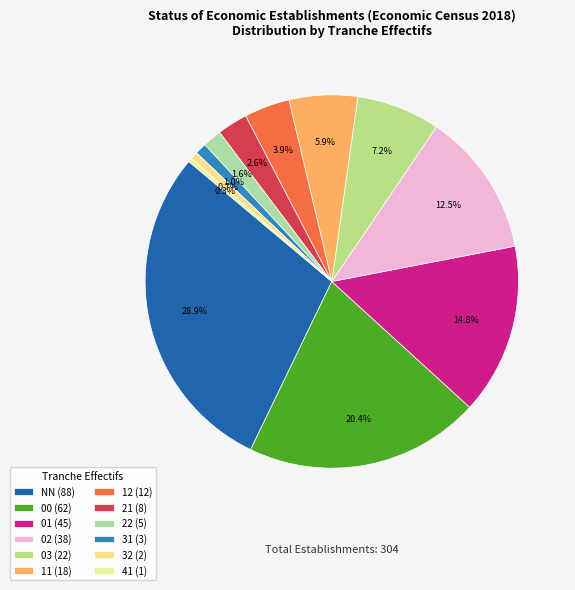

How many slices are in this pie chart?

12